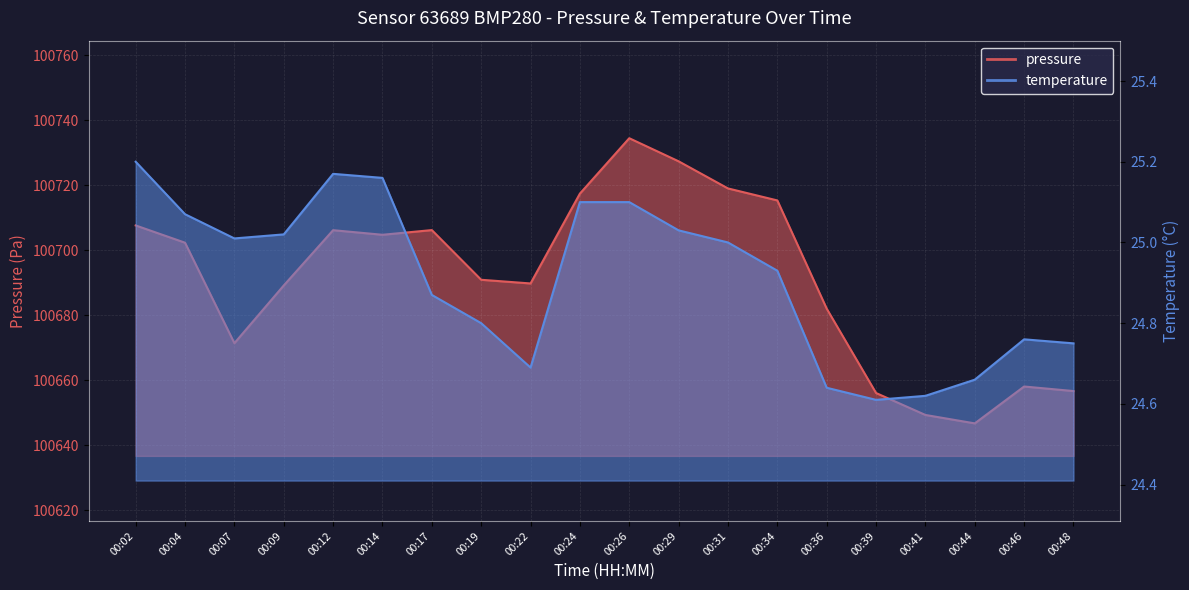

Reading right to left, list all the values displayed in this chart.

pressure: 100656.7	100658.1	100646.7	100649.3	100656.1	100682.0	100715.3	100719.0	100727.3	100734.4	100717.4	100689.8	100690.9	100706.2	100704.7	100706.1	100689.1	100671.4	100702.3	100707.6
temperature: 24.8	24.8	24.7	24.6	24.6	24.6	24.9	25.0	25.0	25.1	25.1	24.7	24.8	24.9	25.2	25.2	25.0	25.0	25.1	25.2